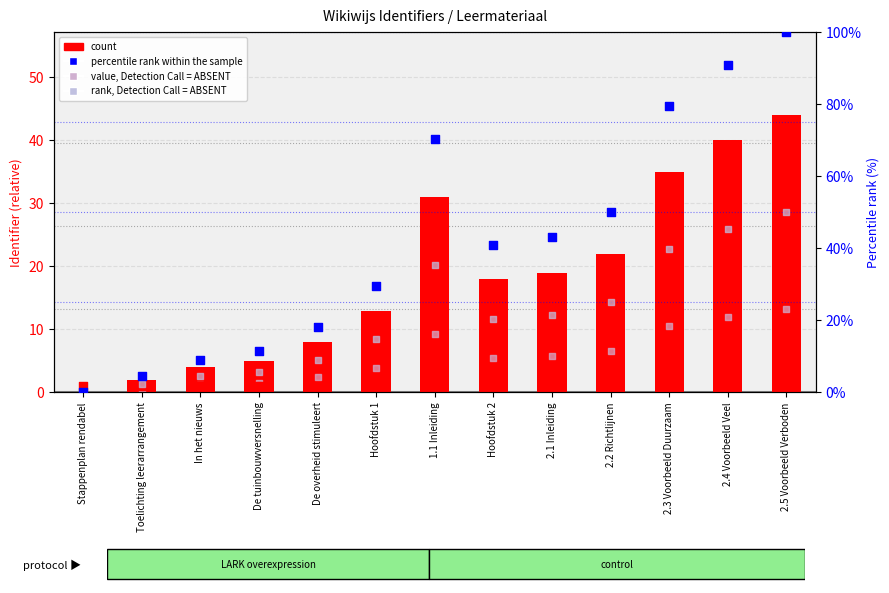

Which series has the widest spread of Y values?

percentile rank within the sample